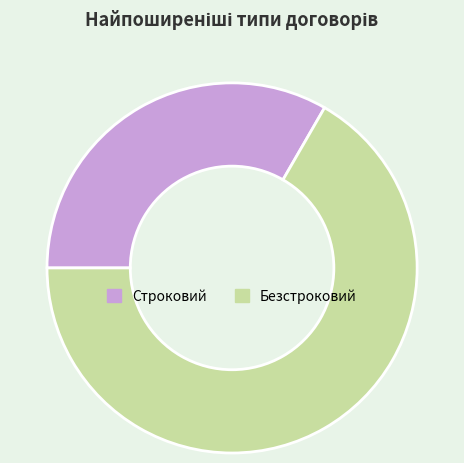

Which has a higher value, Строковий or Безстроковий?

Безстроковий